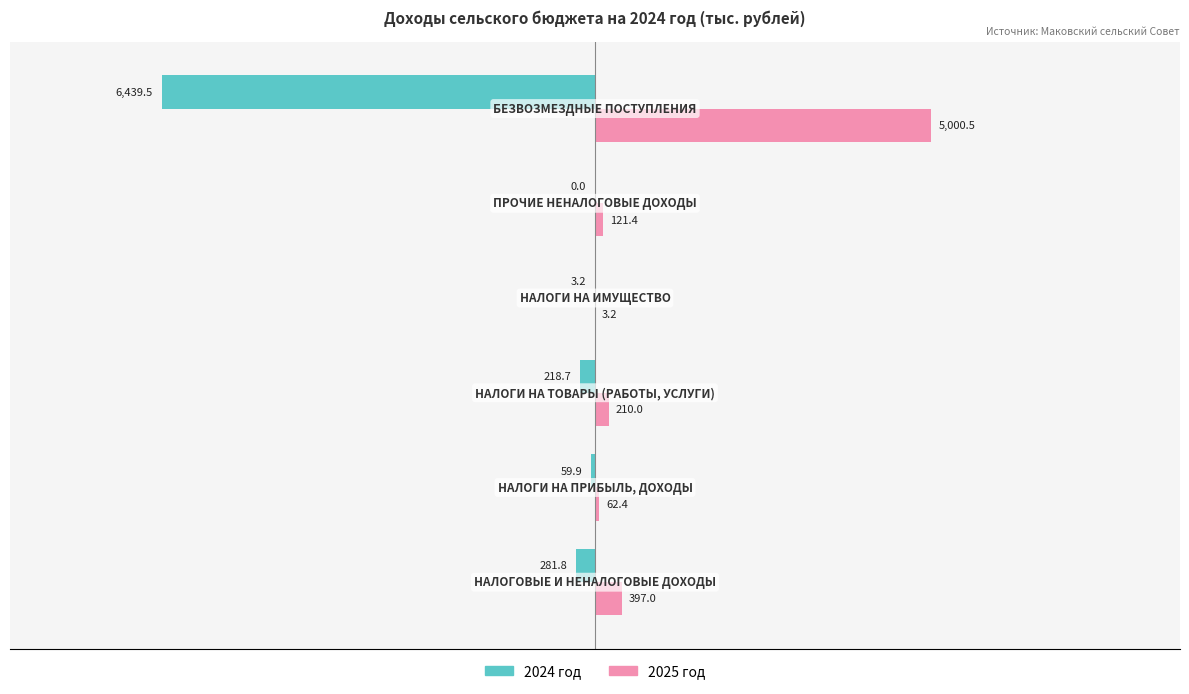

What is the maximum value shown in the chart?

5000.5